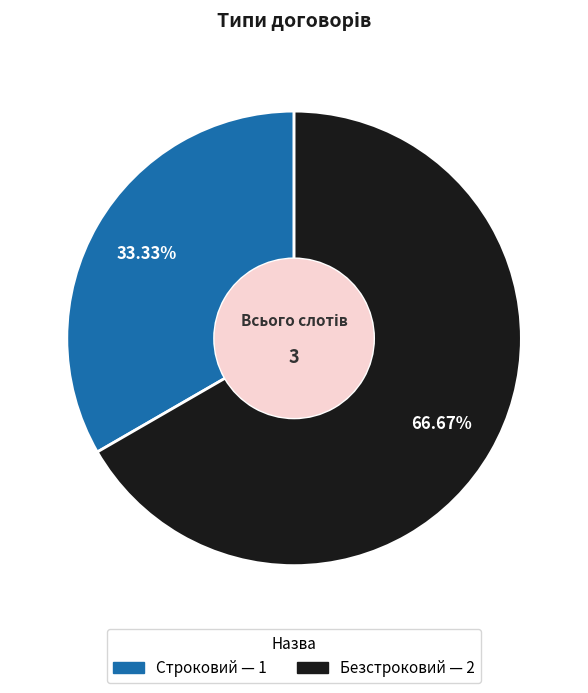

Does any single category account for the majority?

Yes